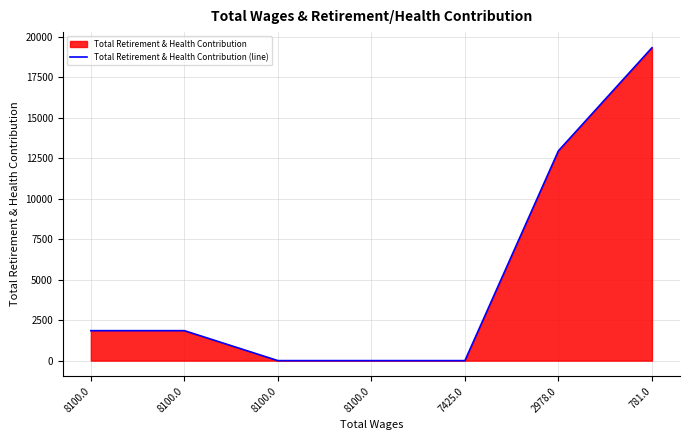

What is the label of the 3rd point from the left?

8100.0